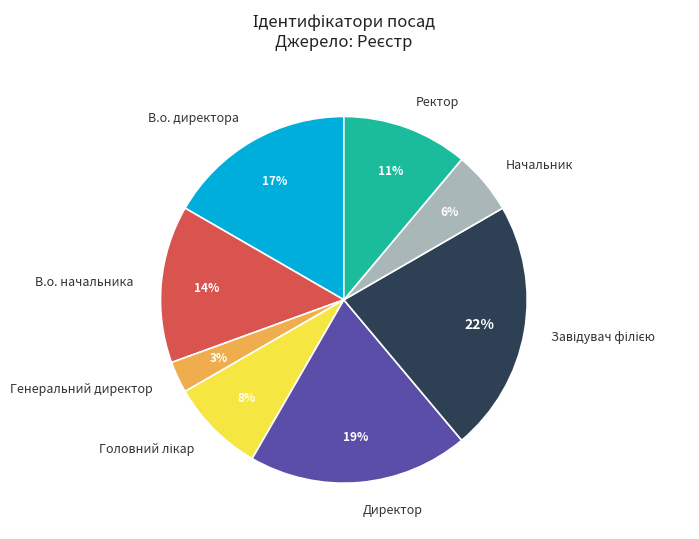

Combined, do Директор and Ректор account for over 50%?

No